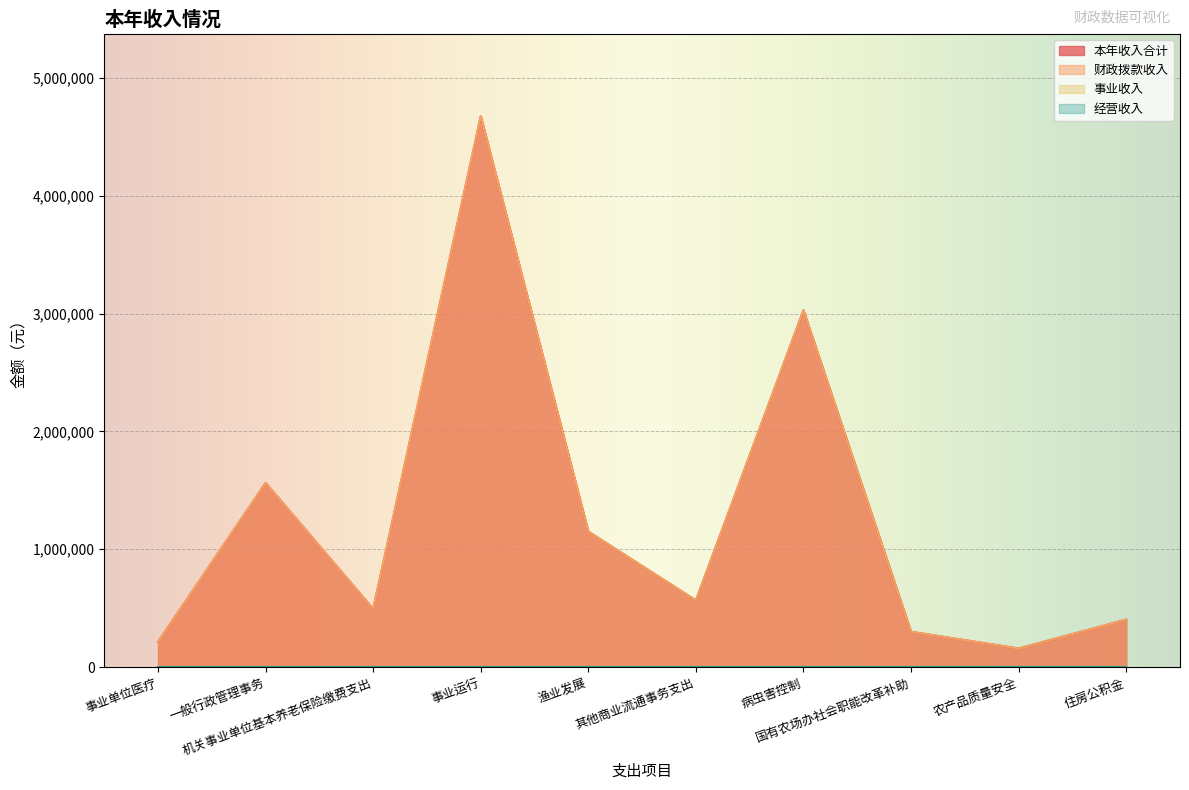

Reading left to right, list all the values displayed in this chart.

本年收入合计: 214020.0	1563062.0	493190.6	4674369.6	1150000.0	566120.0	3028386.2	300000.0	157737.0	403098.0
财政拨款收入: 214020.0	1563062.0	493190.6	4674369.6	1150000.0	566120.0	3028386.2	300000.0	157737.0	403098.0